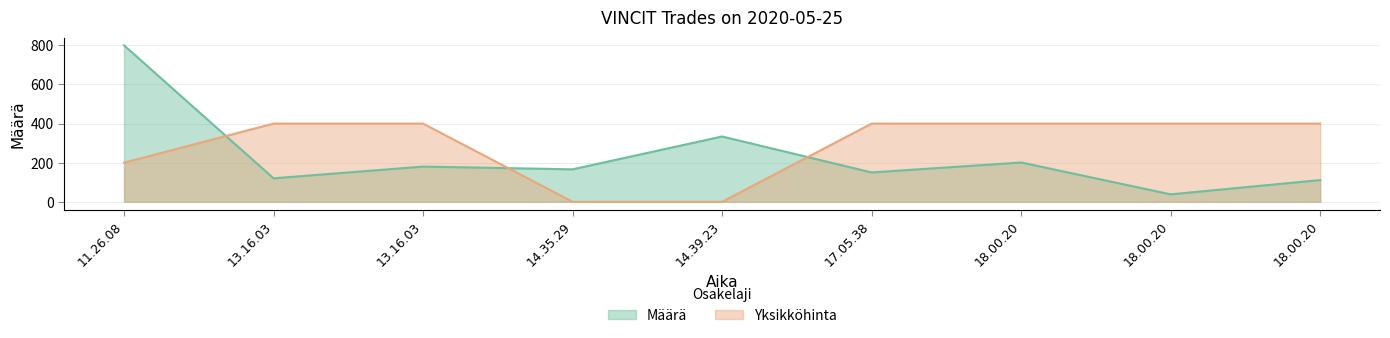

The value of Määrä at 13.16.03 is 120. True or false?

True